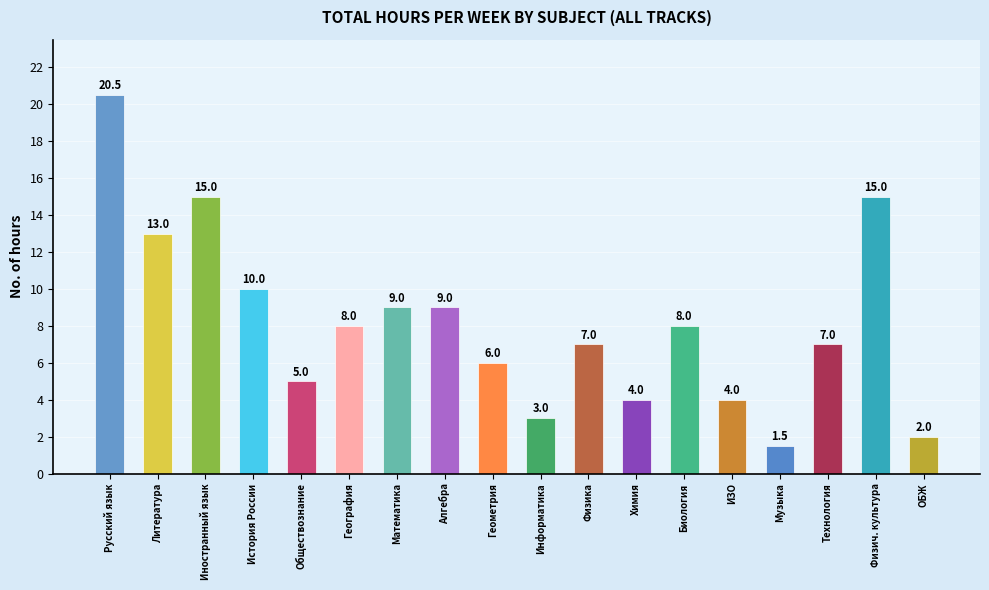

How many bars are there in total?

18